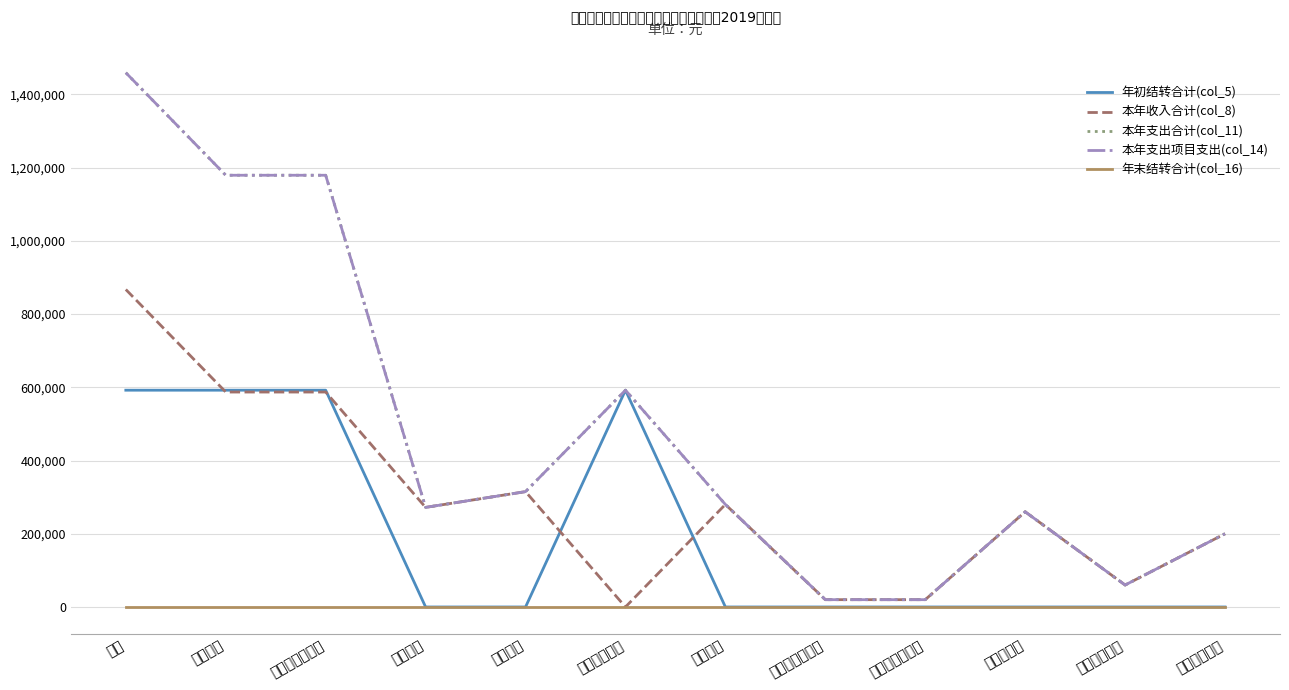

True or false: 年初结转合计(col_5) and 本年支出项目支出(col_14) intersect in this chart.

False